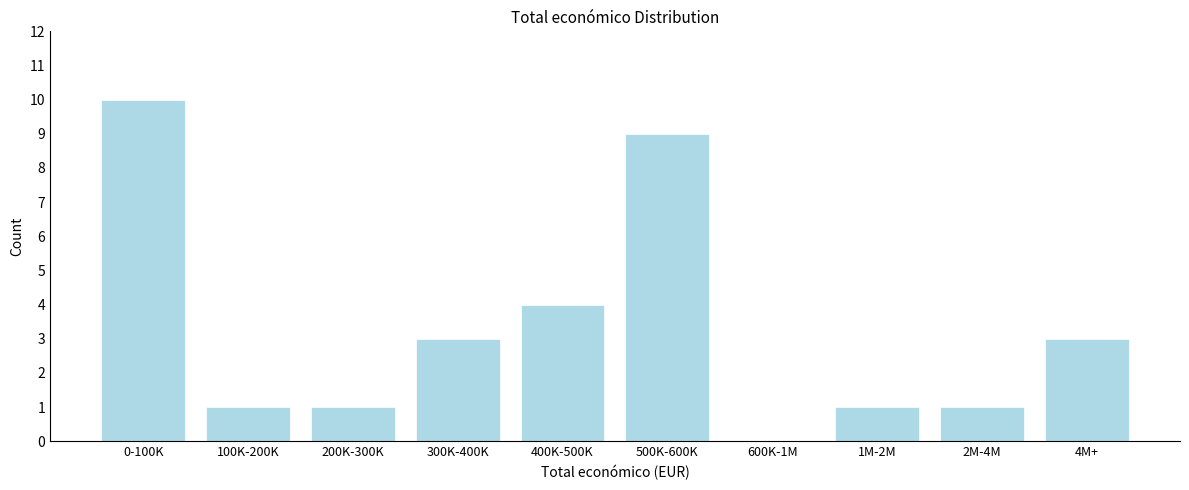

Reading left to right, list all the values displayed in this chart.

0-100K=10	100K-200K=1	200K-300K=1	300K-400K=3	400K-500K=4	500K-600K=9	600K-1M=0	1M-2M=1	2M-4M=1	4M+=3